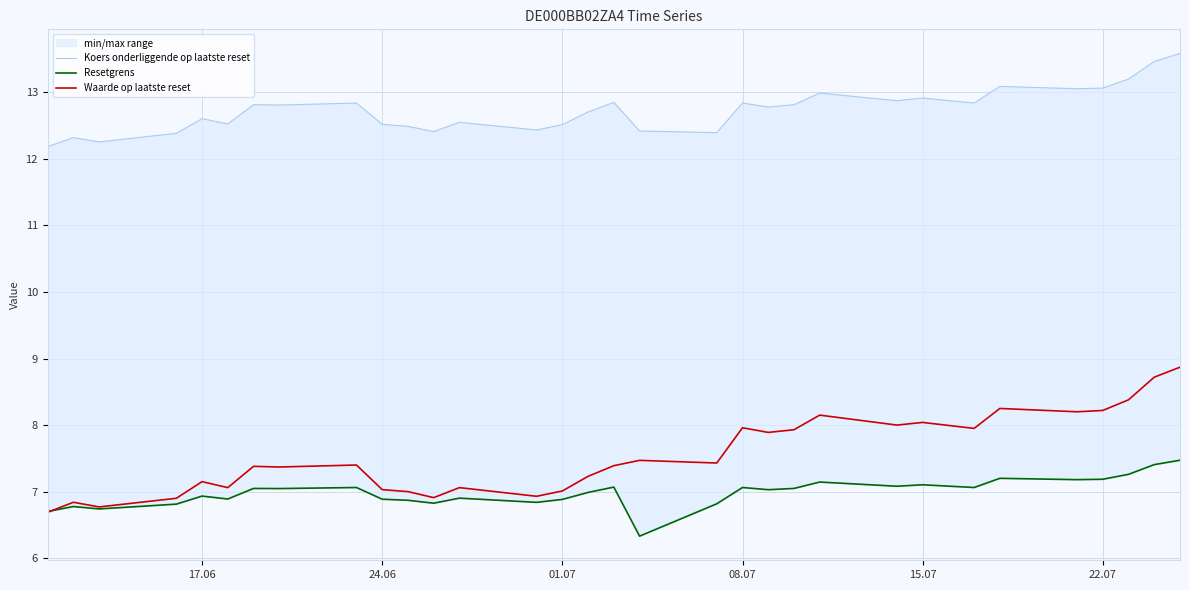

The Waarde op laatste reset series shows 11.0 at 24.06. True or false?

False